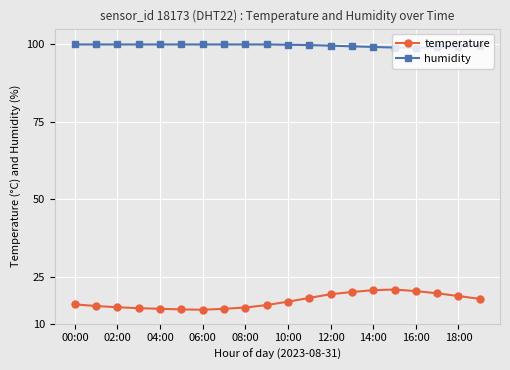

At how many categories does at least one series exceed 83?

20